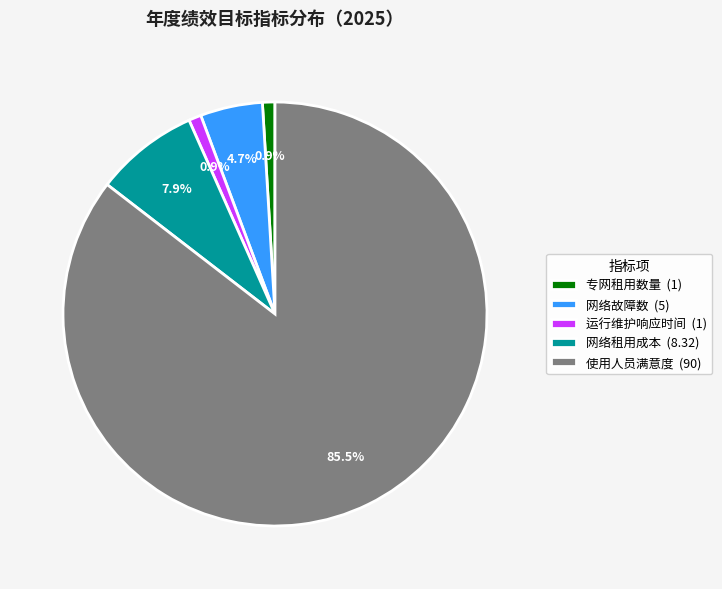

What is the largest slice in the pie chart?

使用人员满意度